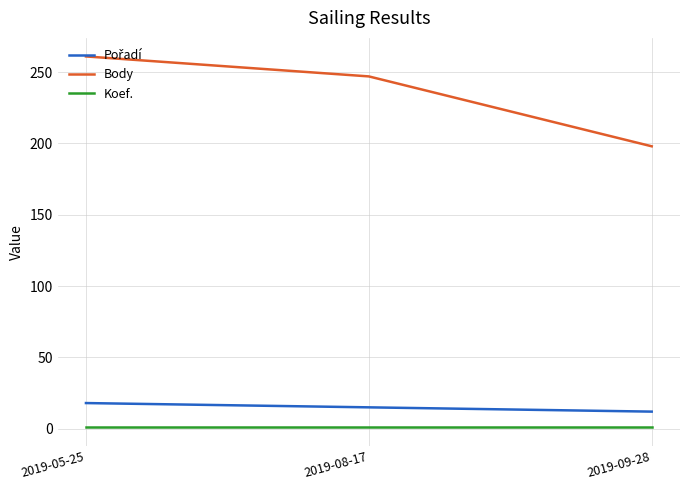

At which category is the sum across all series the highest?

2019-05-25